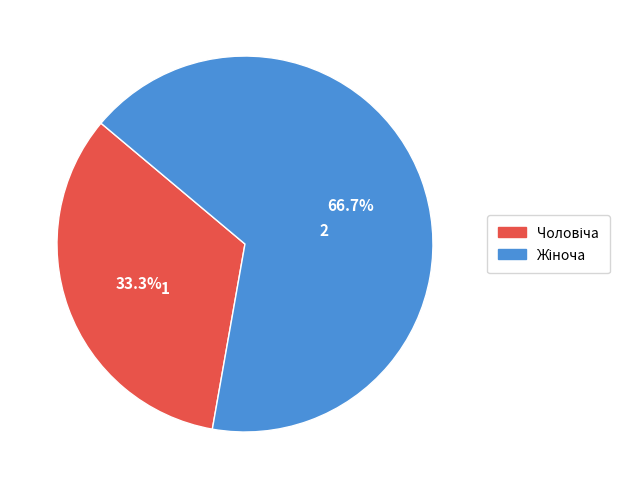

To the nearest percent, what is the average slice percentage?

50%